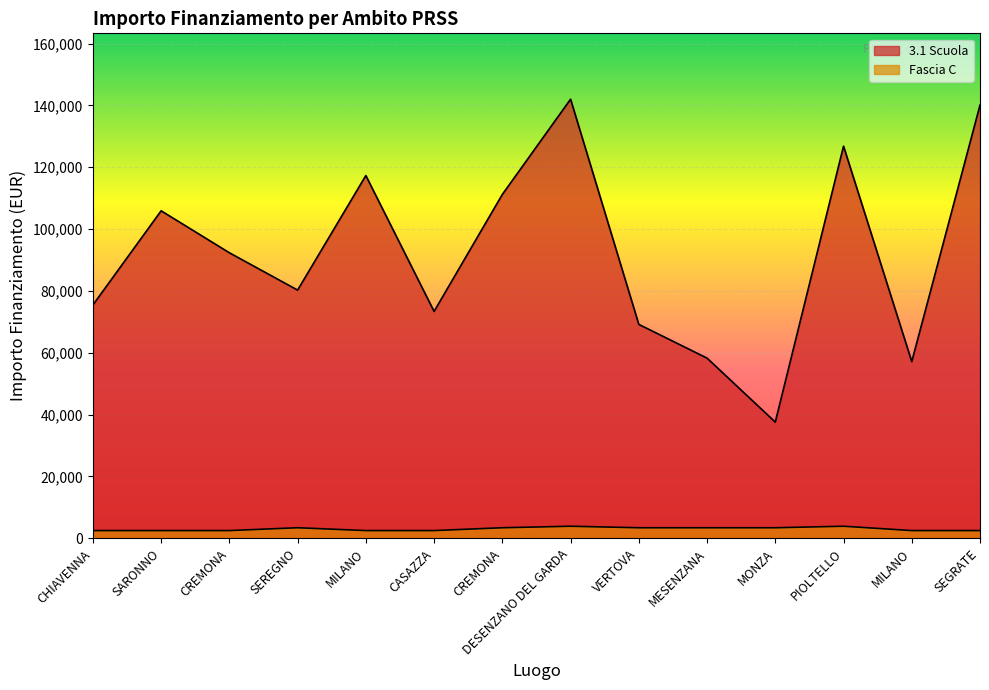

The value of Fascia C at VERTOVA is 1127.5. True or false?

False